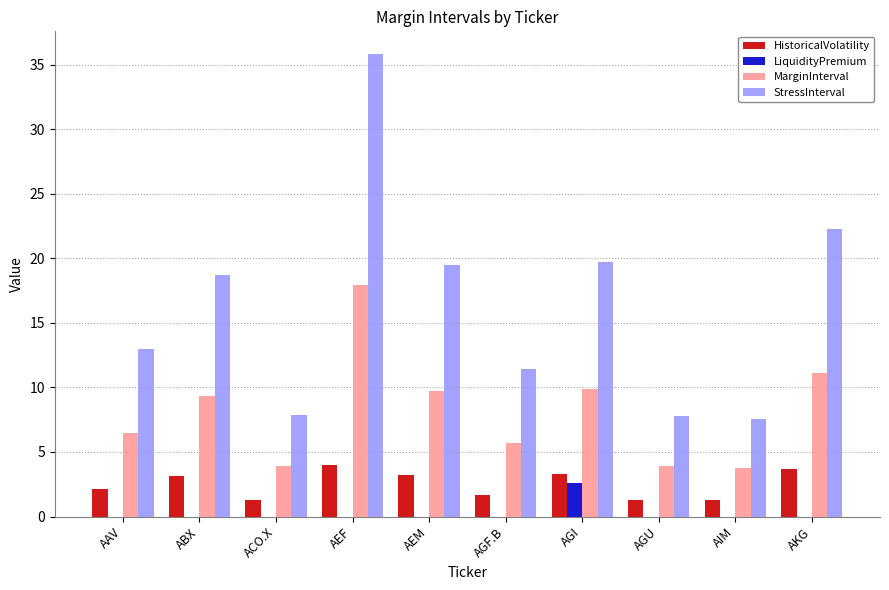

What is the approximate value of StressInterval at AAV?

13.0